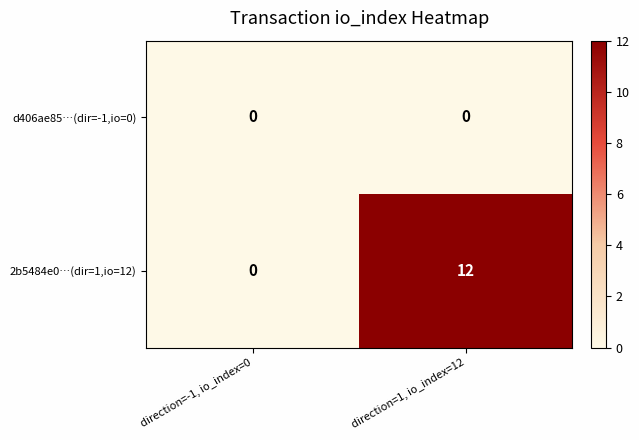

What is the average value of the 2b5484e0…(dir=1,io=12) series?

6